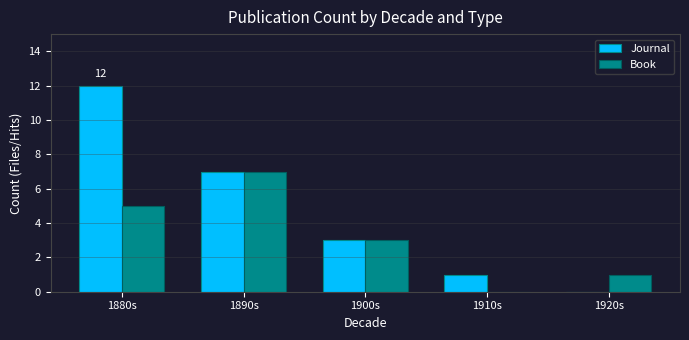

How many series are shown in this chart?

2